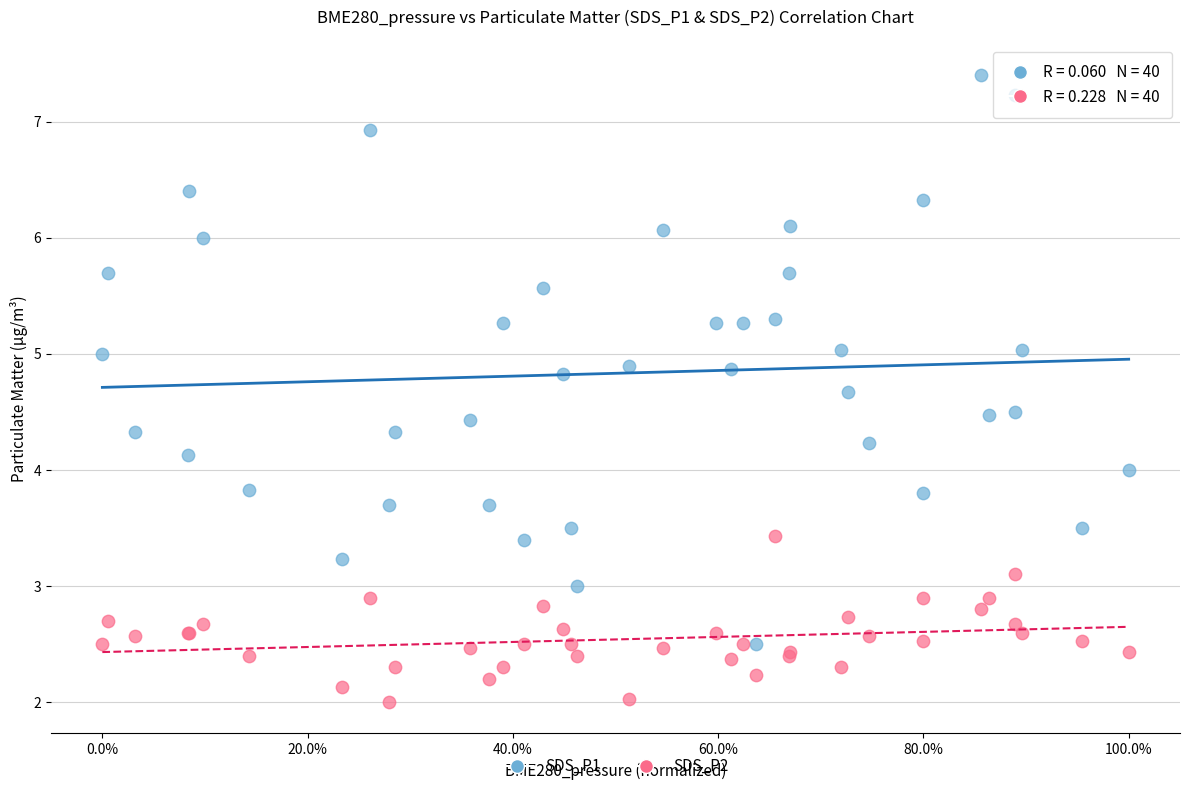

Which series contains the lowest Y value?

SDS_P2